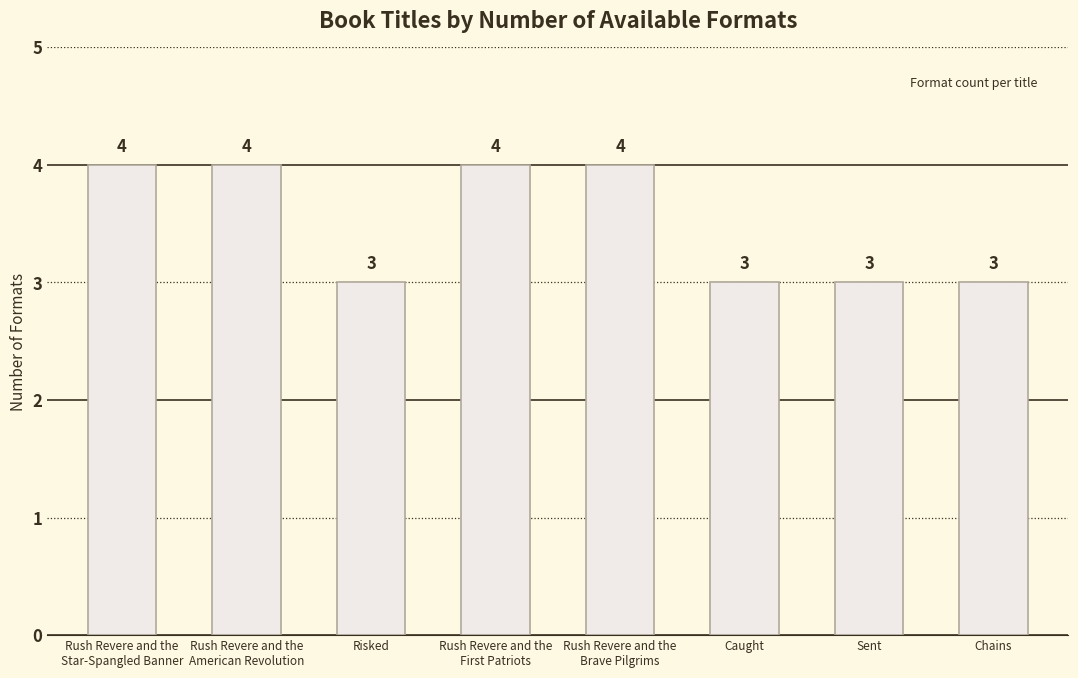

What is the smallest value displayed?

3